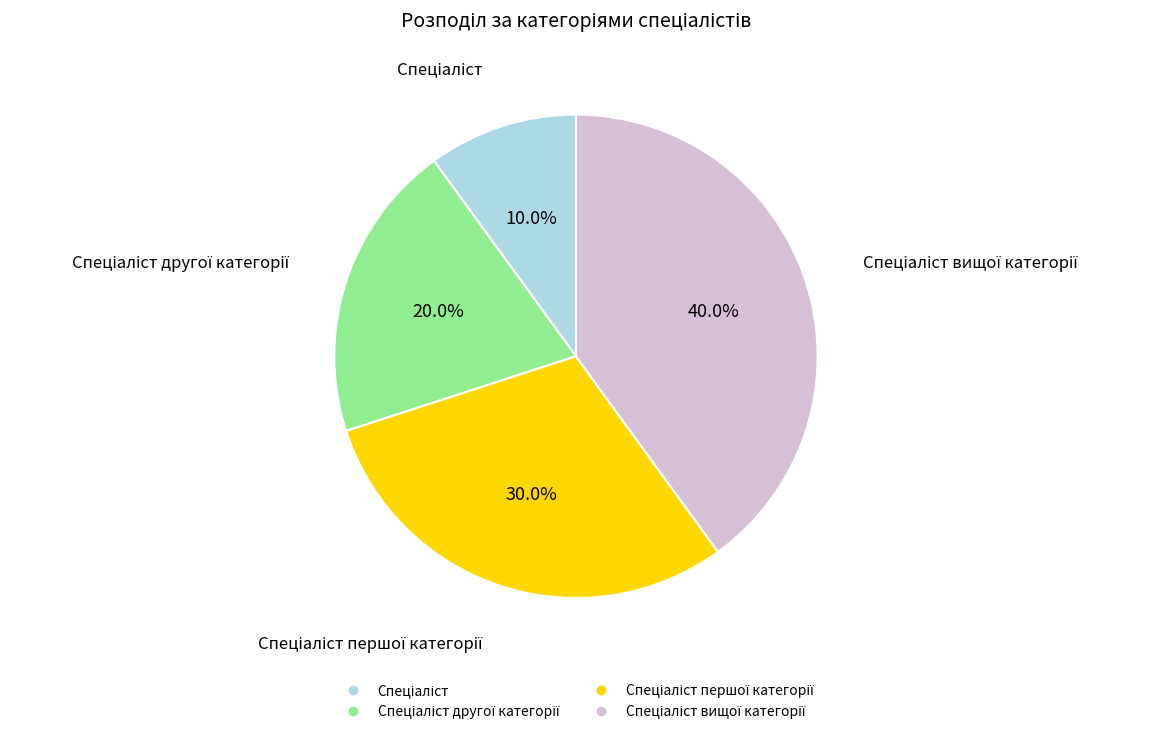

Is there a majority slice in this chart?

No